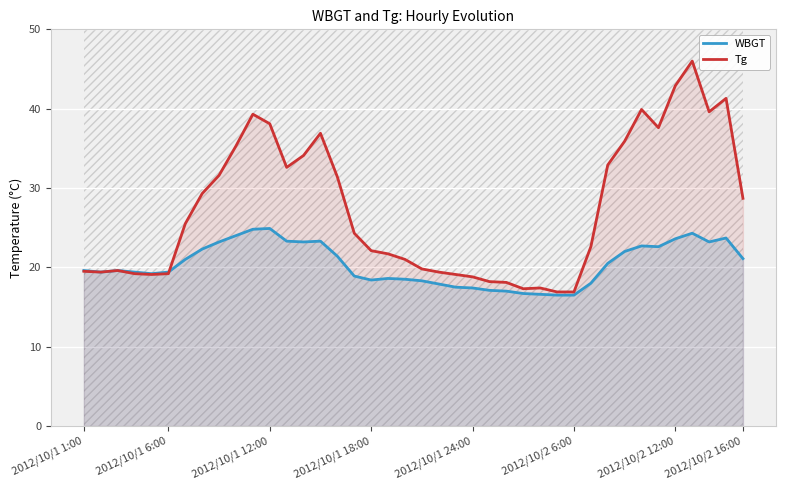

True or false: WBGT has a value of 17.4 at 2012/10/1 24:00.

True